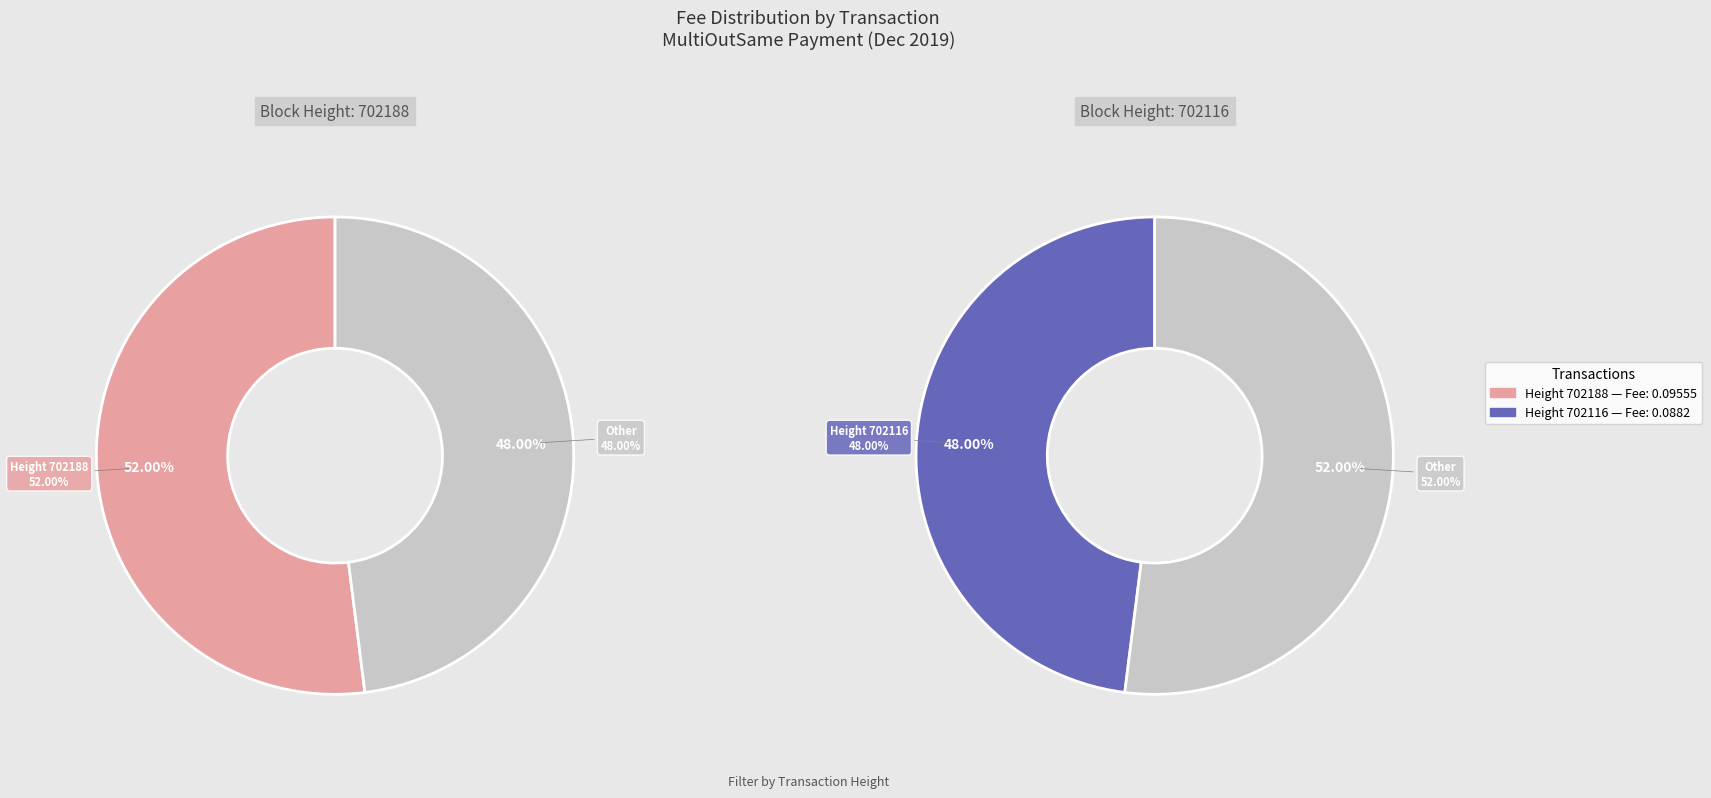

Rank the categories by value from highest to lowest.

702188, 702116